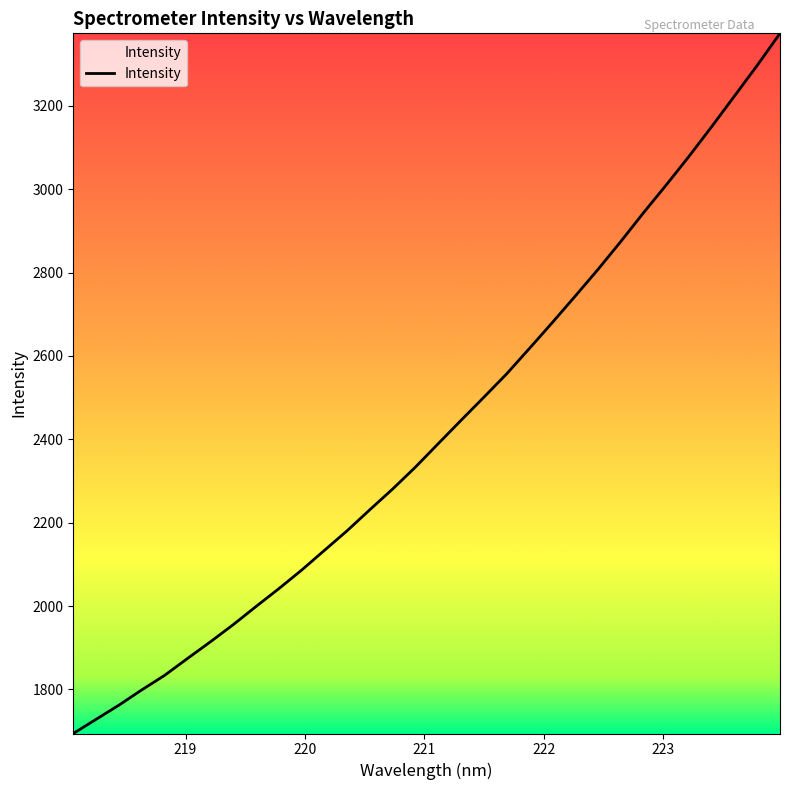

What is the difference between the maximum and minimum values?

1679.3